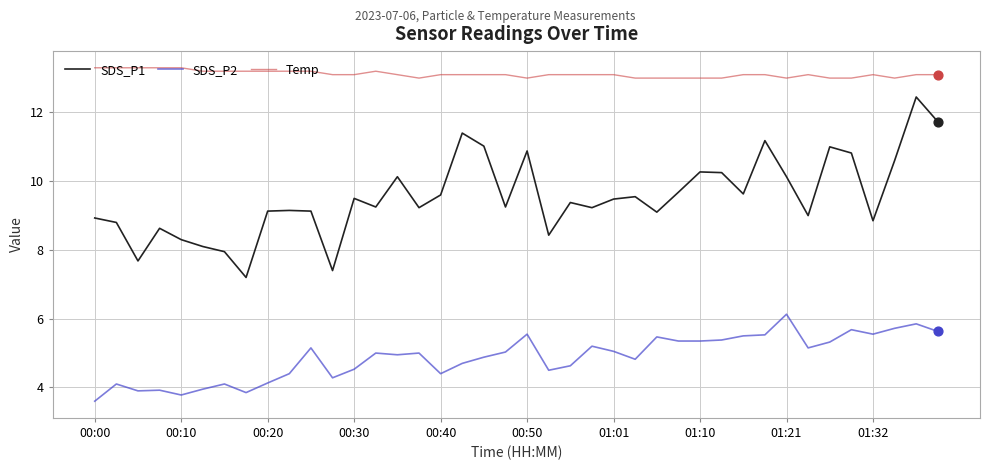

Which series has the largest total across all categories?

Temp